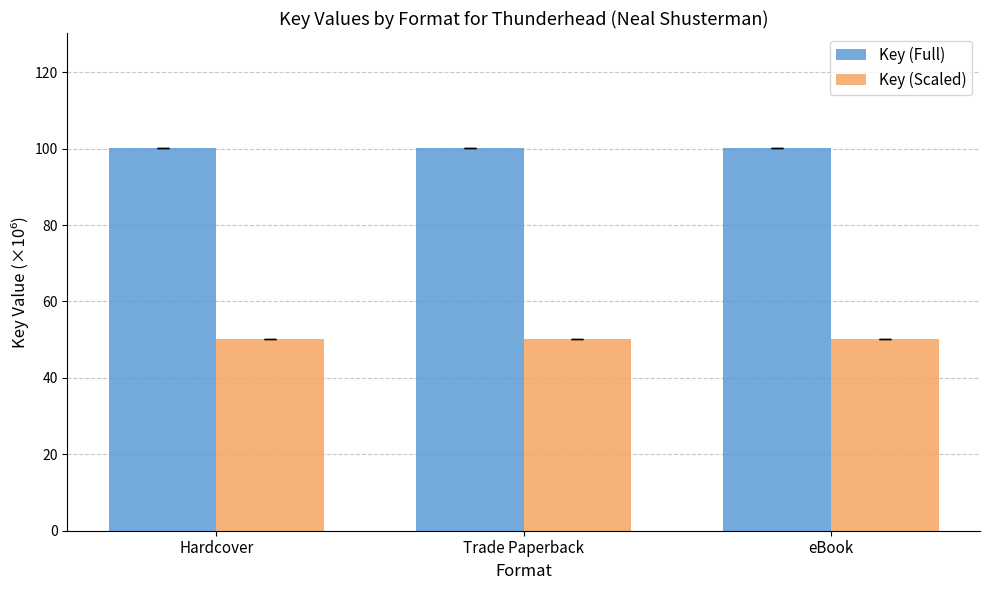

What position from the left is Hardcover?

1